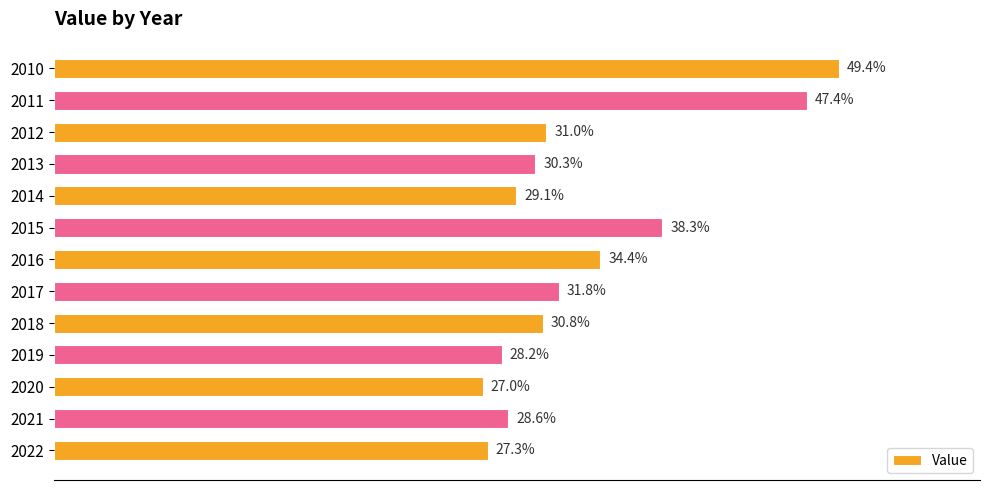

Rank the categories by value from lowest to highest.

2020, 2022, 2019, 2021, 2014, 2013, 2018, 2012, 2017, 2016, 2015, 2011, 2010